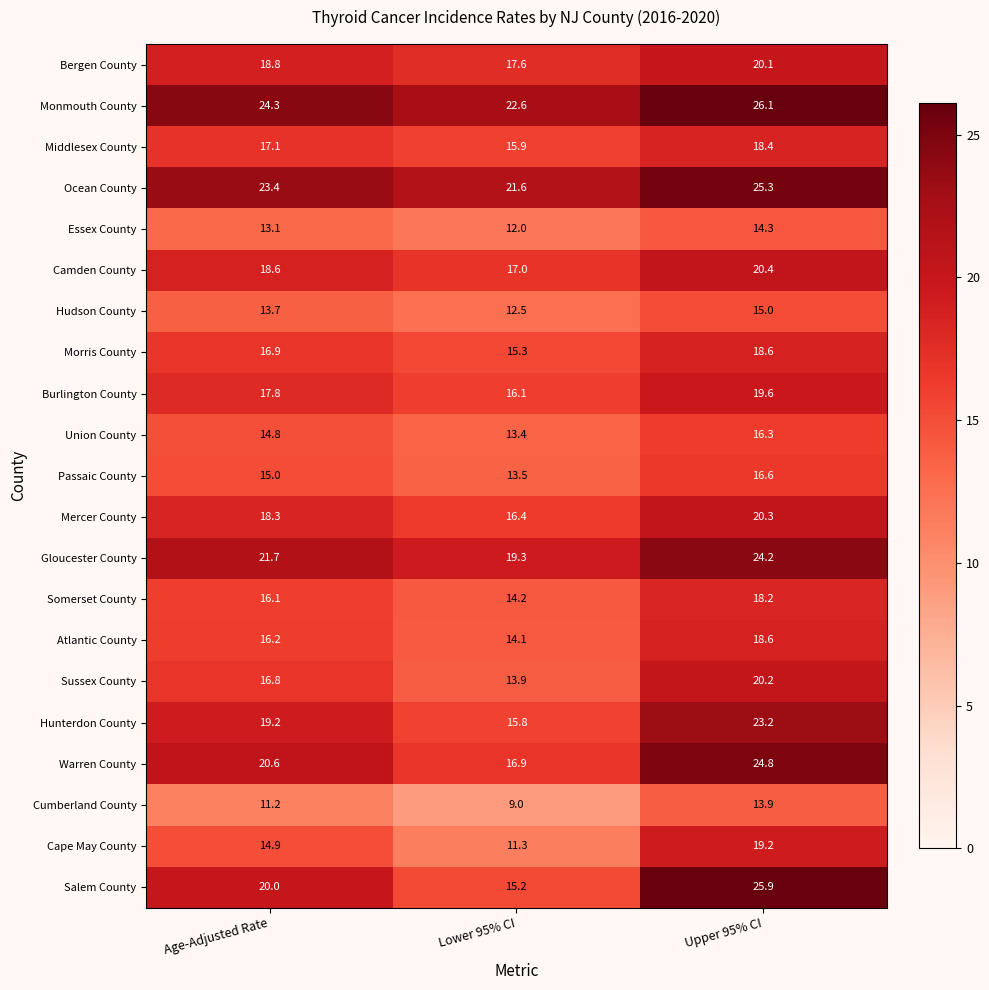

What is the sum of the Sussex County values at Upper 95% CI and Lower 95% CI?

34.1